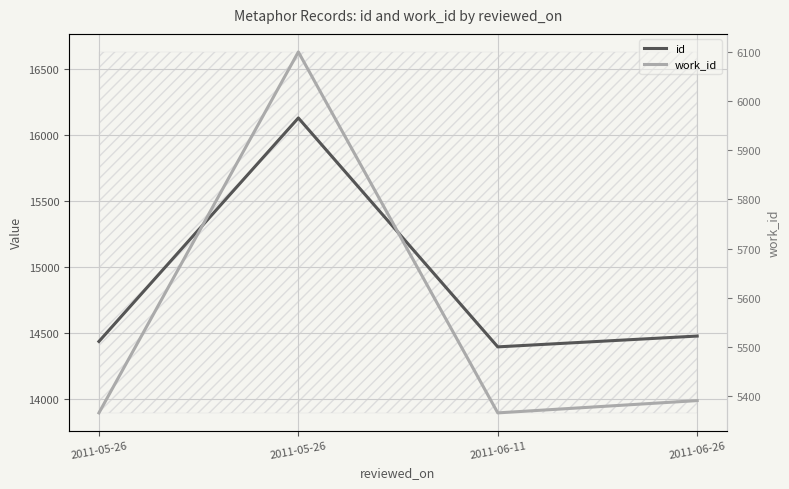

Which series has the largest total across all categories?

id